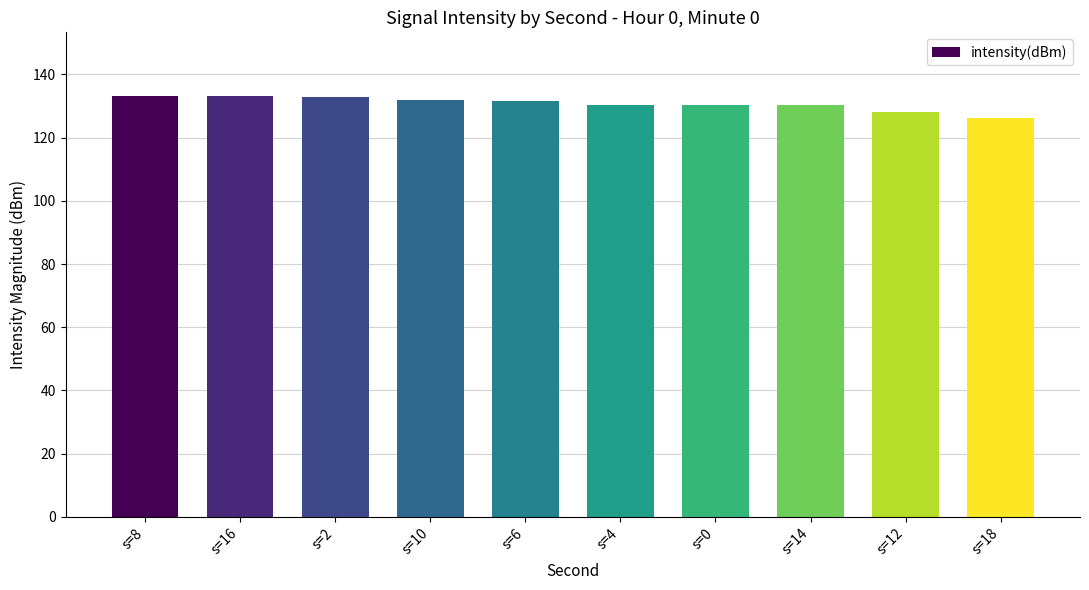

The value at s=12 is 128.2. True or false?

True